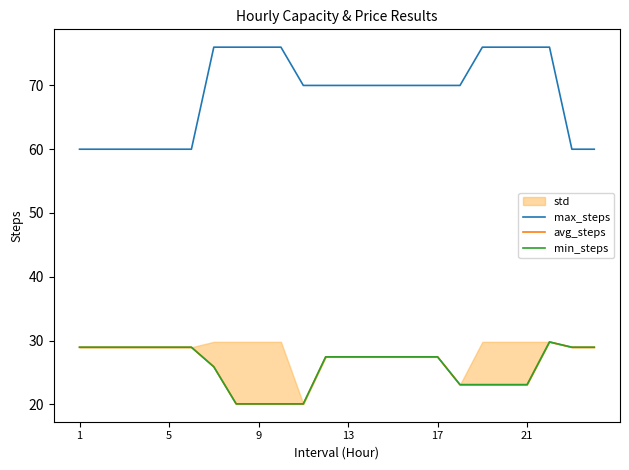

What is the smallest value displayed?

20.1